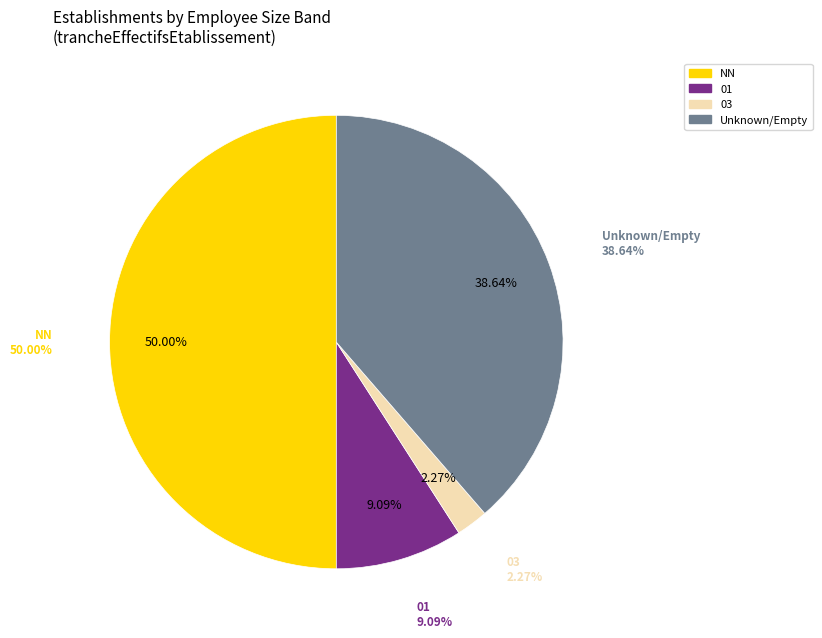

To the nearest percent, what portion does NN represent?

50%